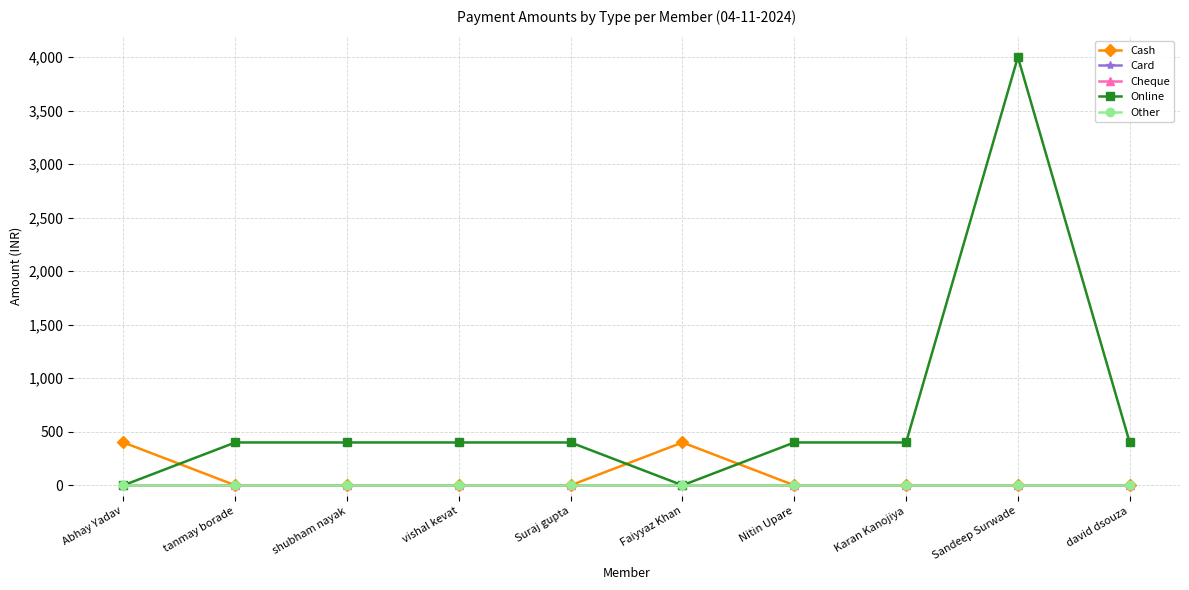

What position from the right is Abhay Yadav?

10